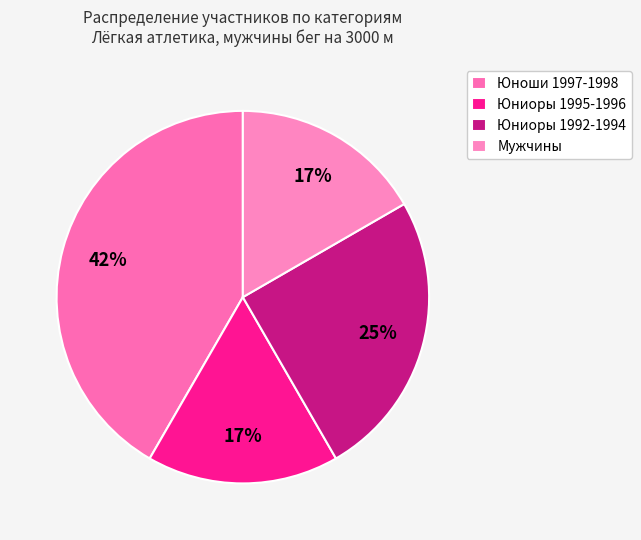

The Юниоры 1995-1996 slice represents 17% of the pie. True or false?

True